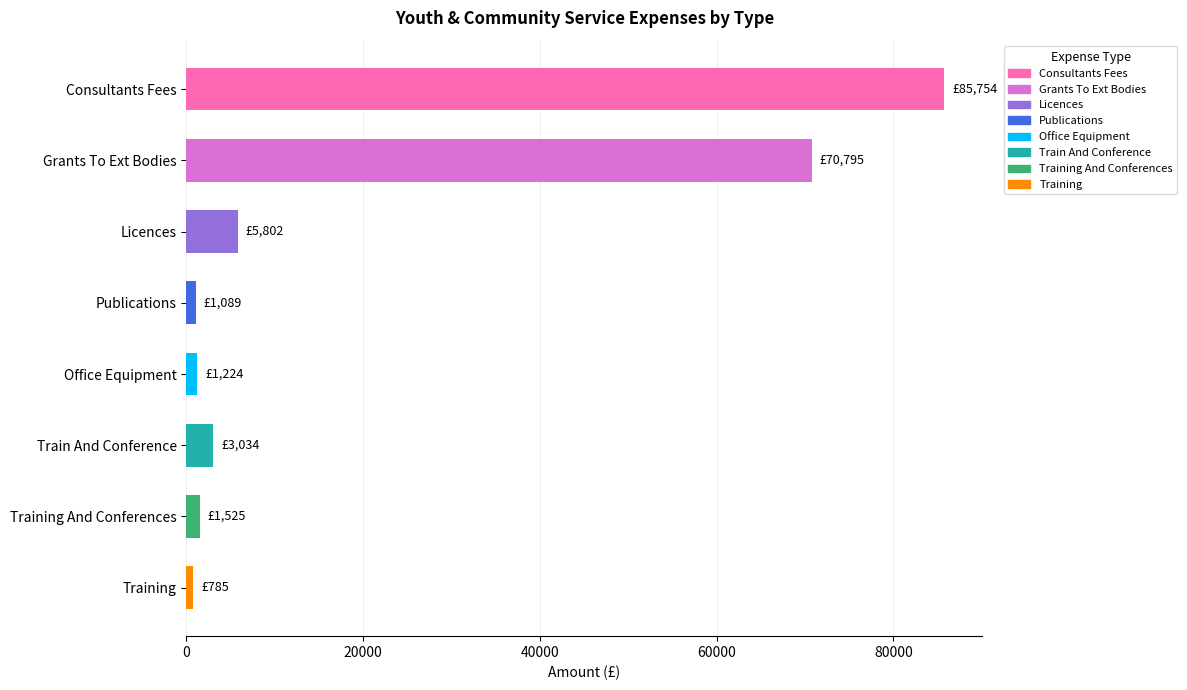

Between Licences and Office Equipment, which is larger?

Licences